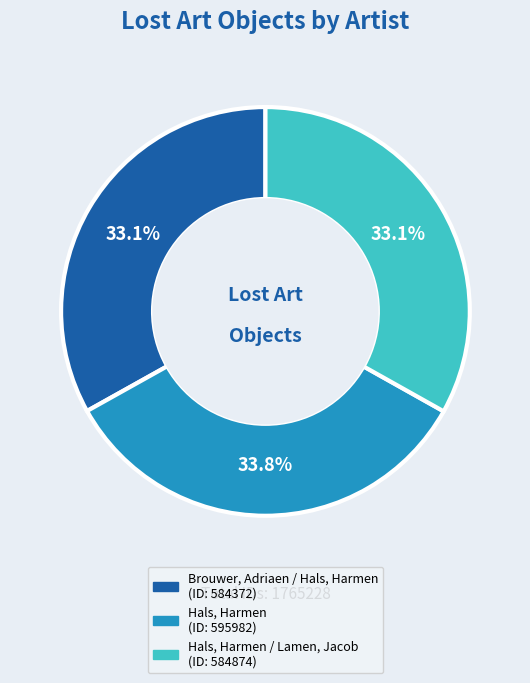

Is there any slice that represents more than half of the pie?

No